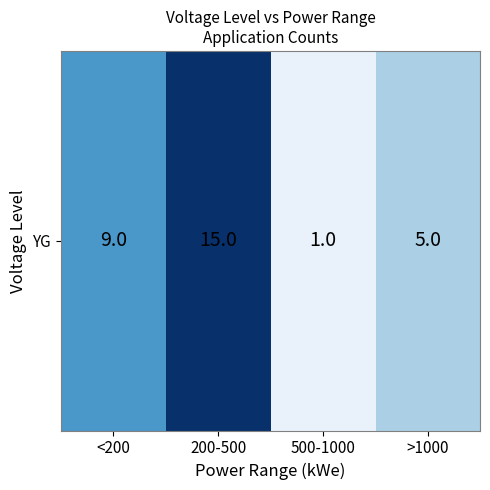

Between 500-1000 and >1000, which is larger?

>1000